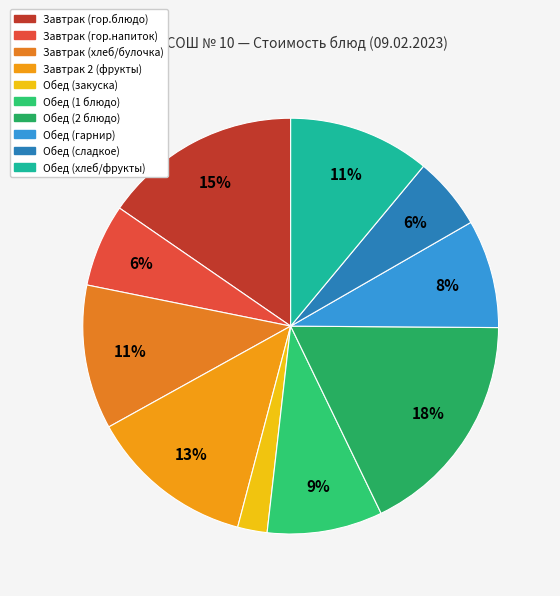

Which category has the biggest portion of the pie?

Обед (2 блюдо)